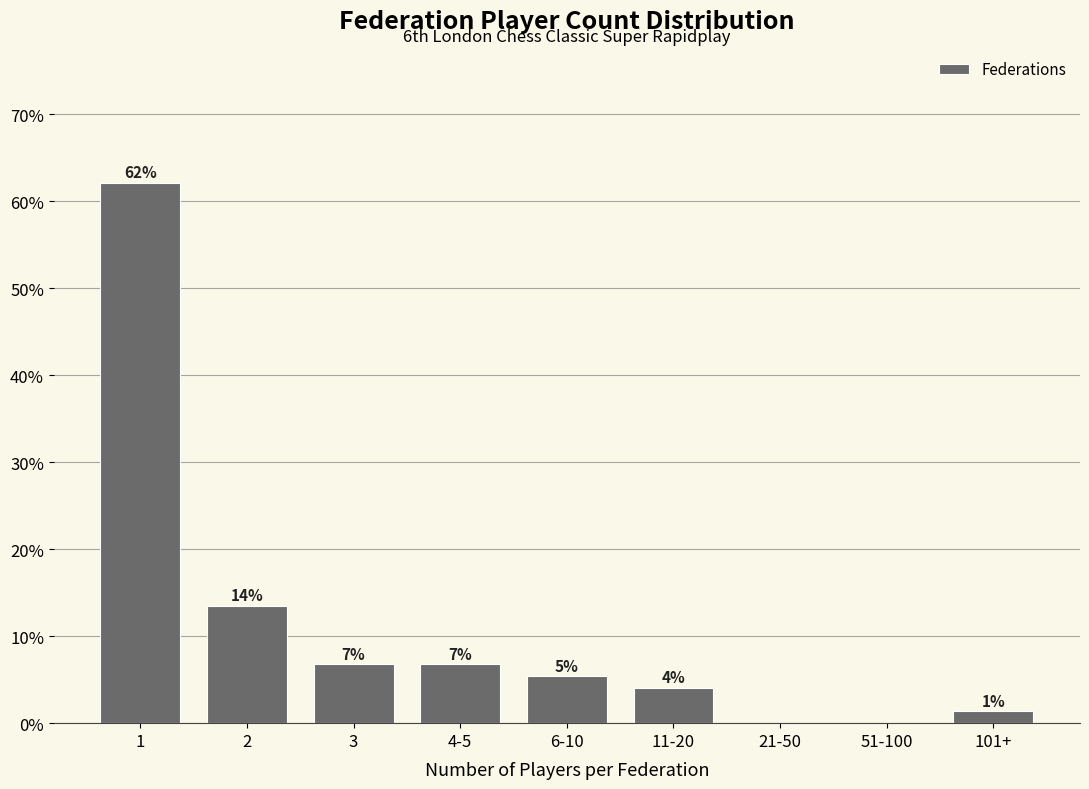

Are the bars horizontal?

No